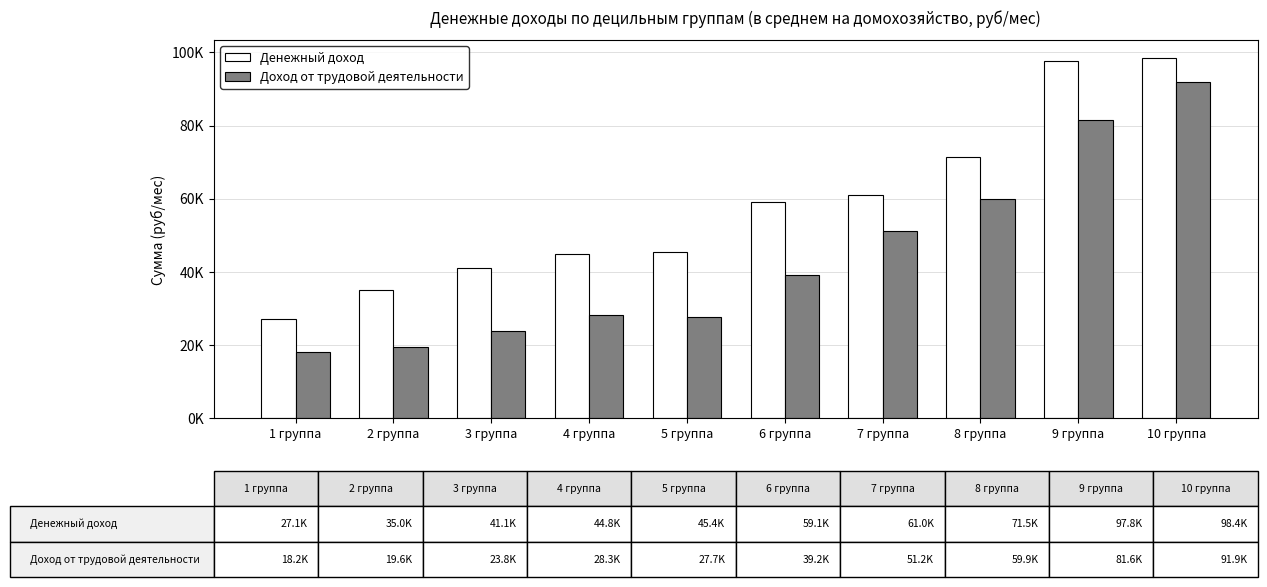

Read the Доход от трудовой деятельности value at 7 группа.

51223.9